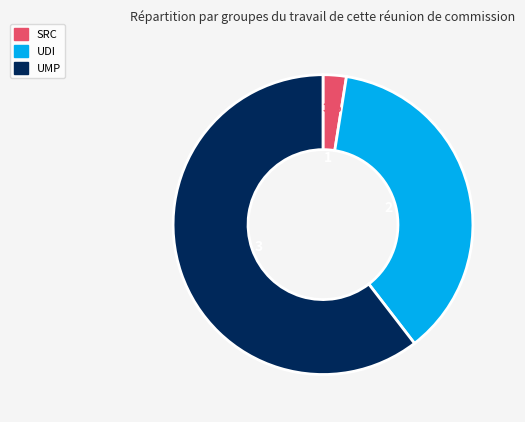

Is there any slice that represents more than half of the pie?

Yes